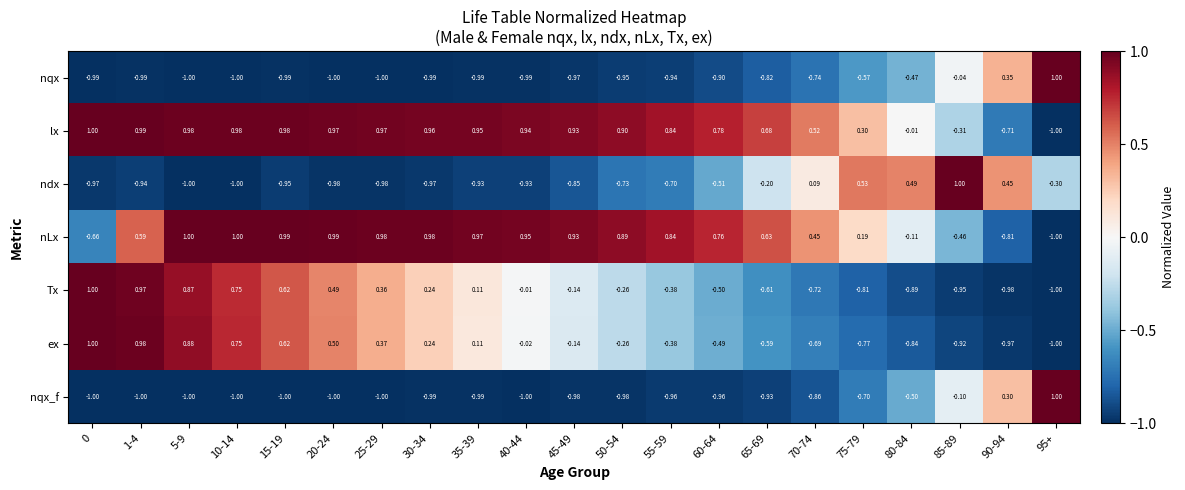

Which series changed the most between 5-9 and 80-84?

Tx